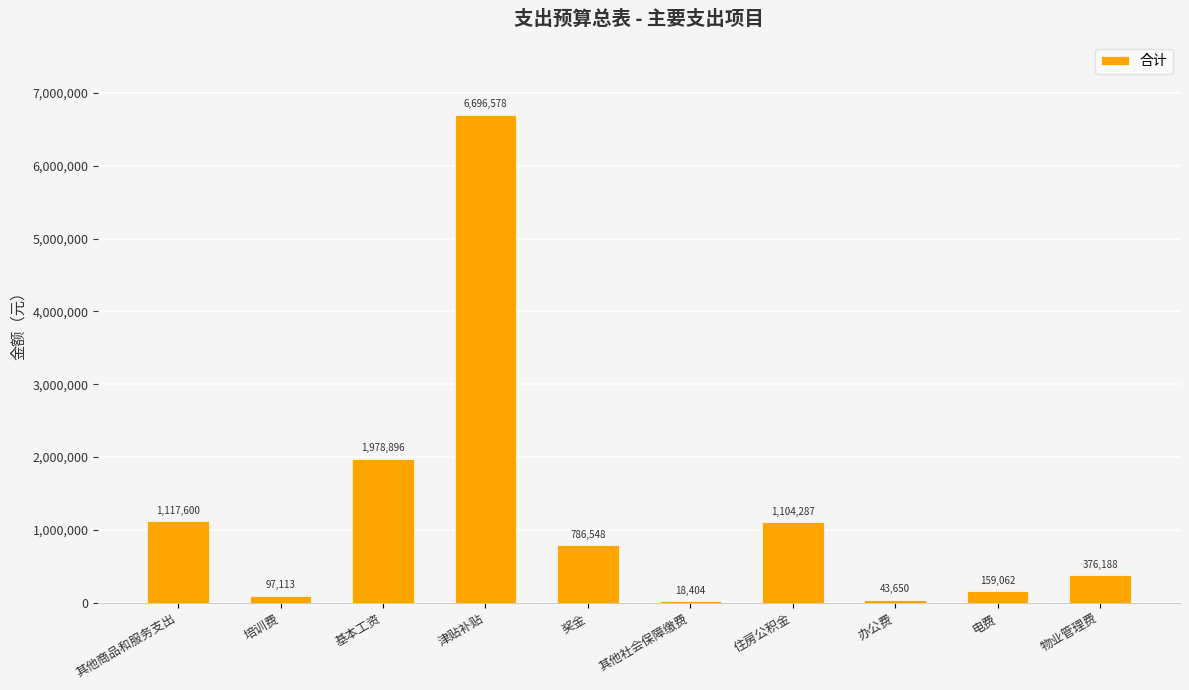

Between 住房公积金 and 其他商品和服务支出, which is larger?

其他商品和服务支出